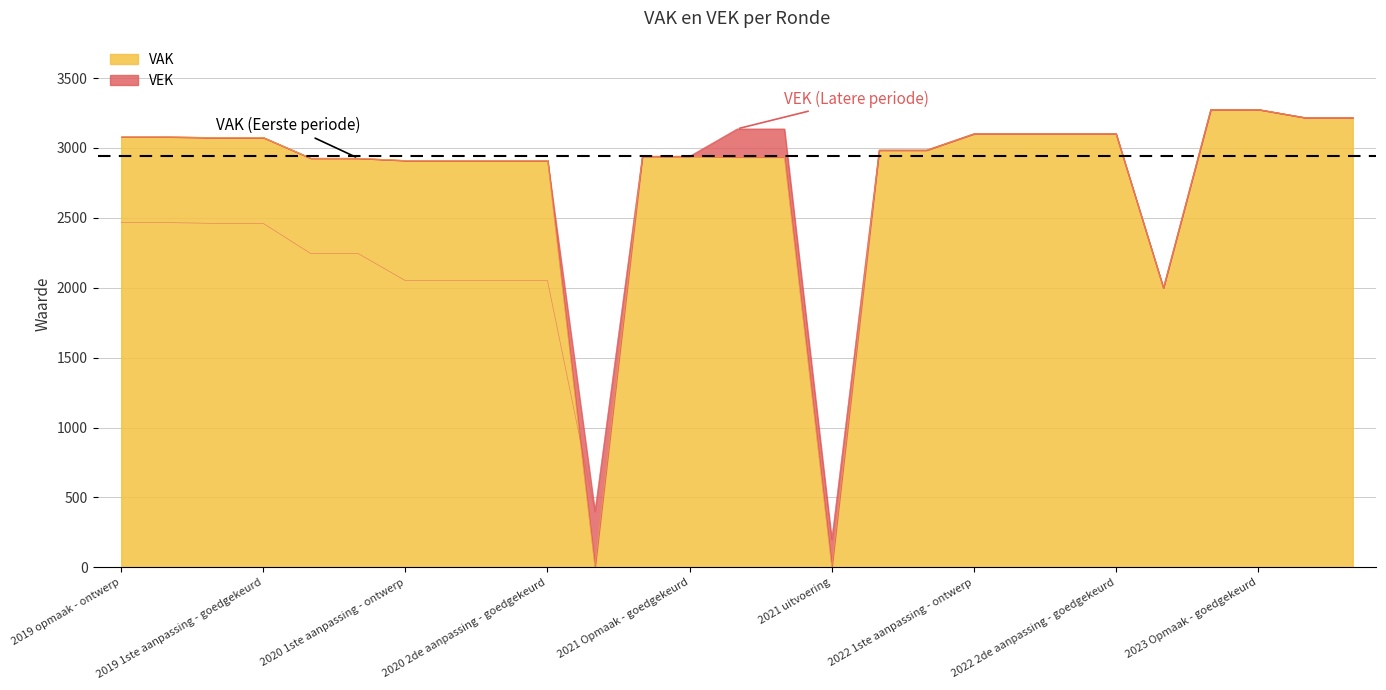

Where does the VAK series first go above 2985?

2019 opmaak - ontwerp